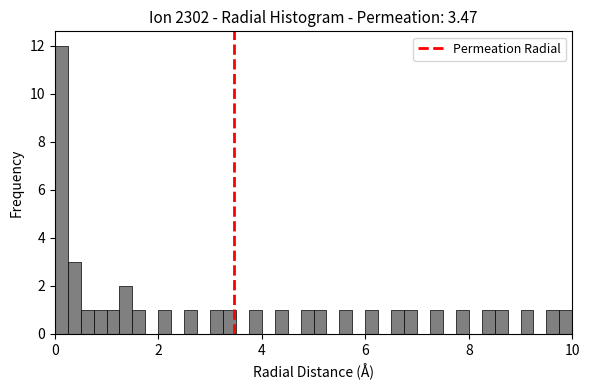

Read against the x-axis, roughly where is the centre of the tallest bar?

0.2